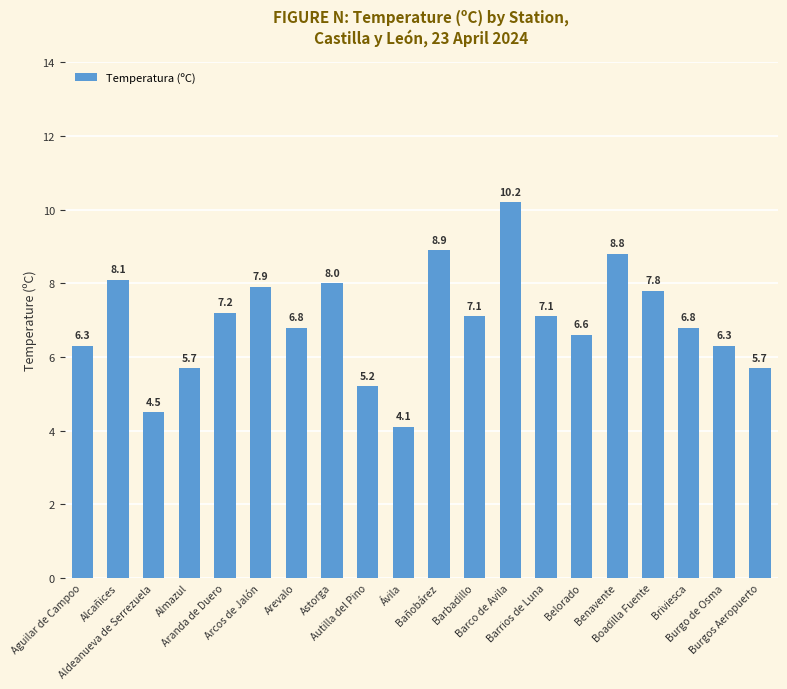

The value at Boadilla Fuente is 7.8. True or false?

True